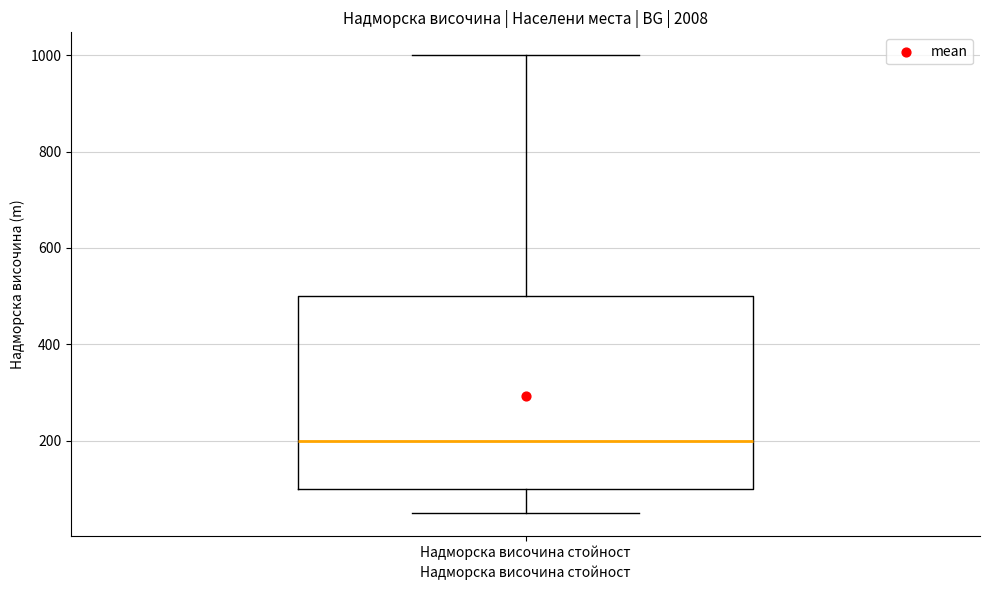

Transcribe this box plot: give where the median line is, the range the box spans, and where the two whiskers end, as read against the y-axis. The values are not printed on the chart, so give them approximately, as read against the axis.

median 200, box 100 to 500, whiskers 60 to 1000